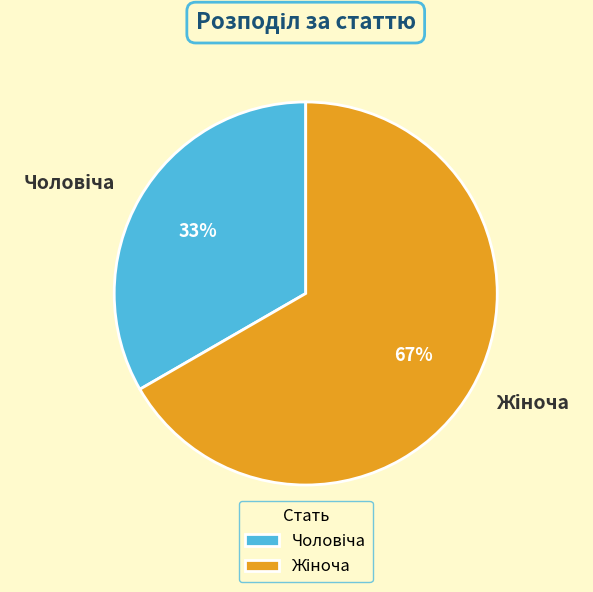

Does any single category account for the majority?

Yes